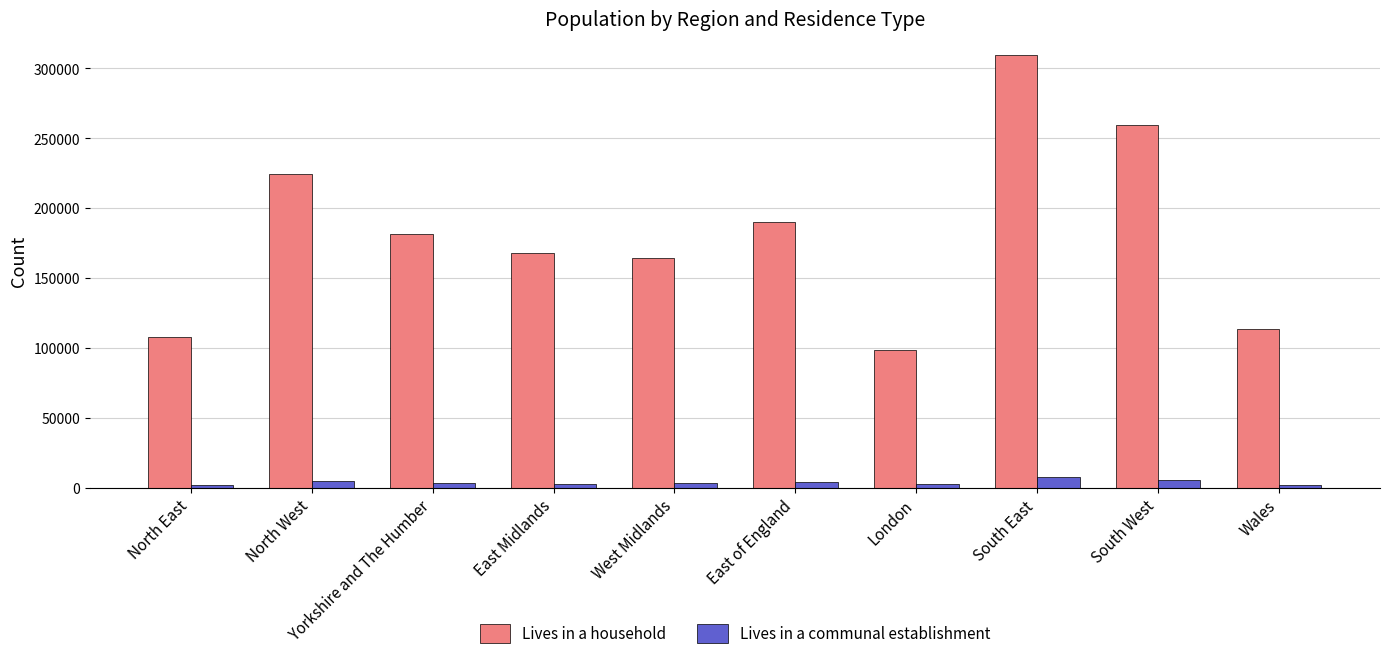

At how many categories does at least one series exceed 147119?

7